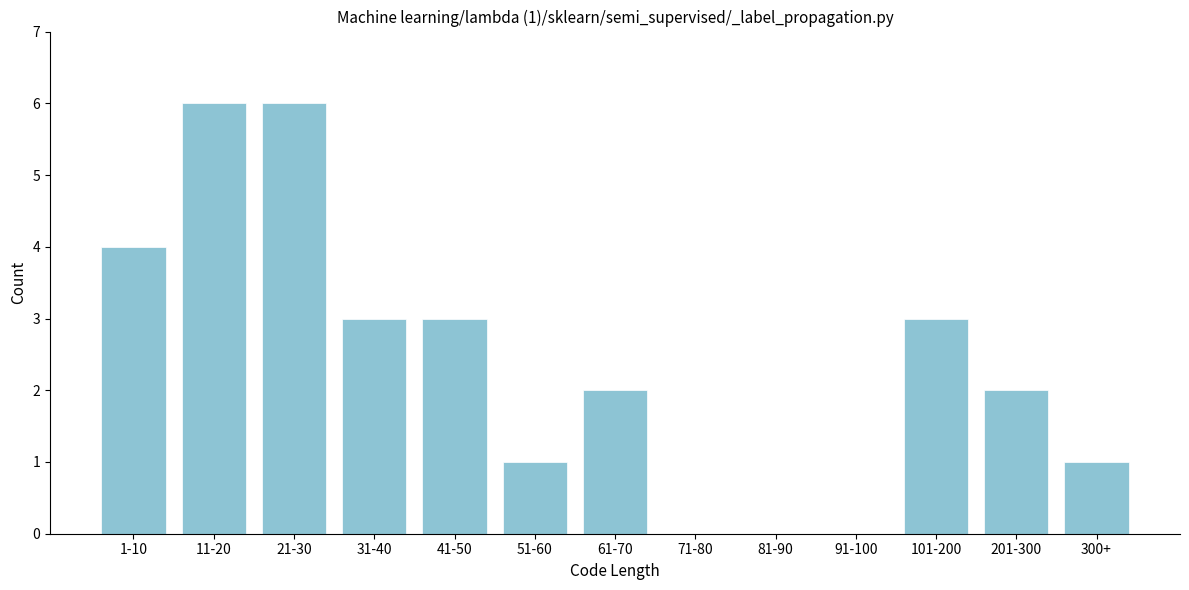

Reading right to left, what are all the values shown in this chart?

300+=1	201-300=2	101-200=3	91-100=0	81-90=0	71-80=0	61-70=2	51-60=1	41-50=3	31-40=3	21-30=6	11-20=6	1-10=4